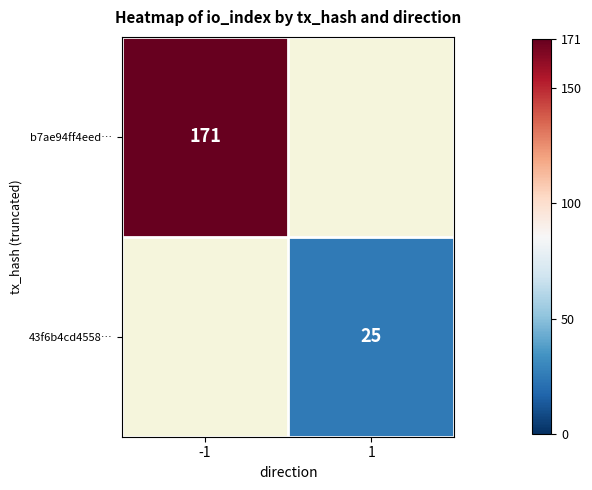

The b7ae94ff4eed… series shows 171 at -1. True or false?

True